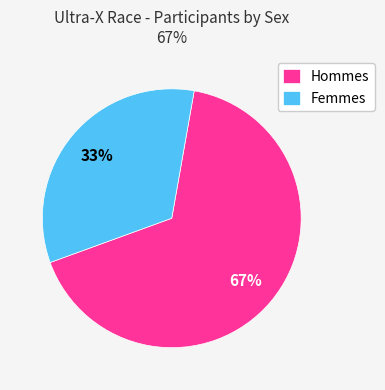

Between Hommes and Femmes, which is larger?

Hommes